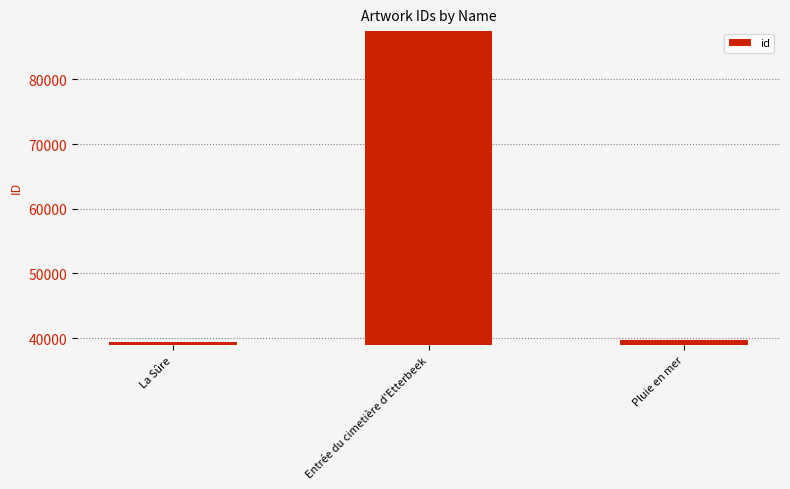

Reading left to right, extract all data points from this chart.

La Sûre=39340	Entrée du cimetière d'Etterbeek=87441	Pluie en mer=39793